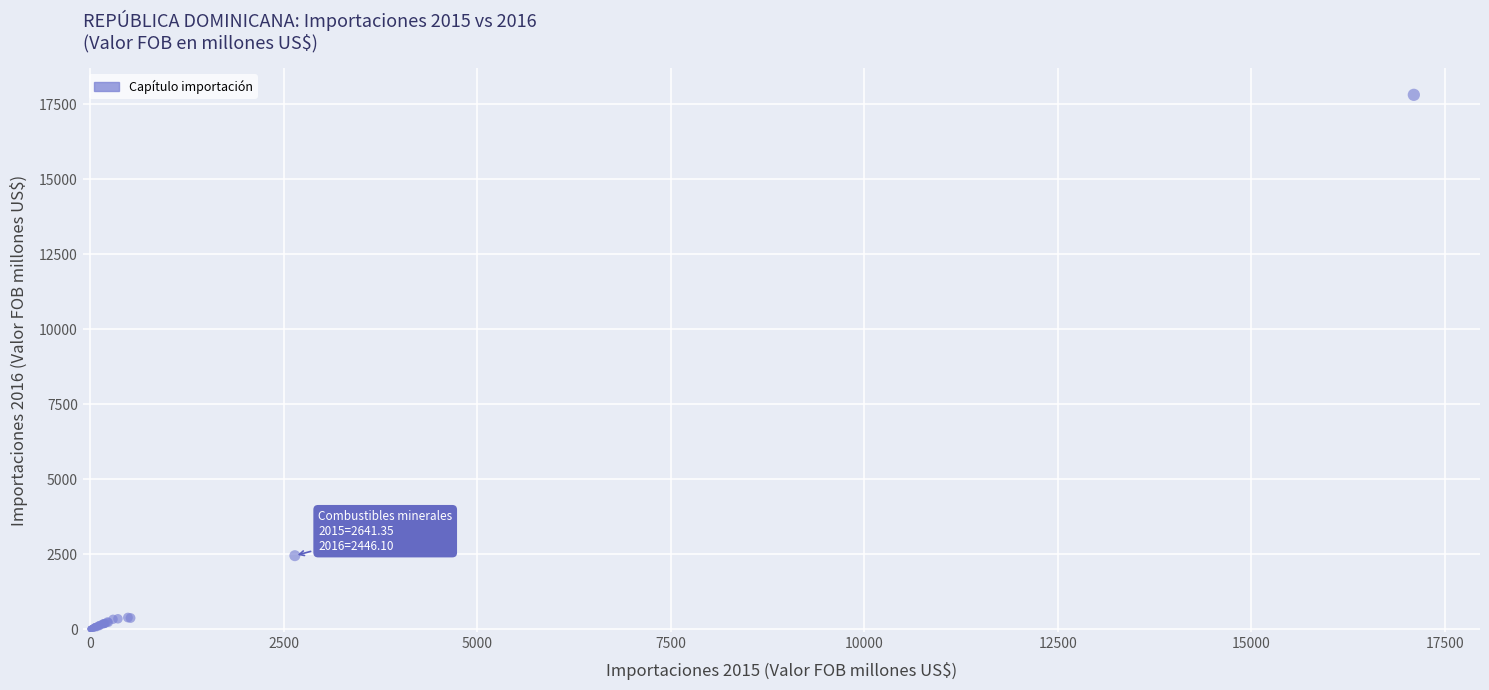

What Y value in the scatter plot is closest to 8908?

2446.1